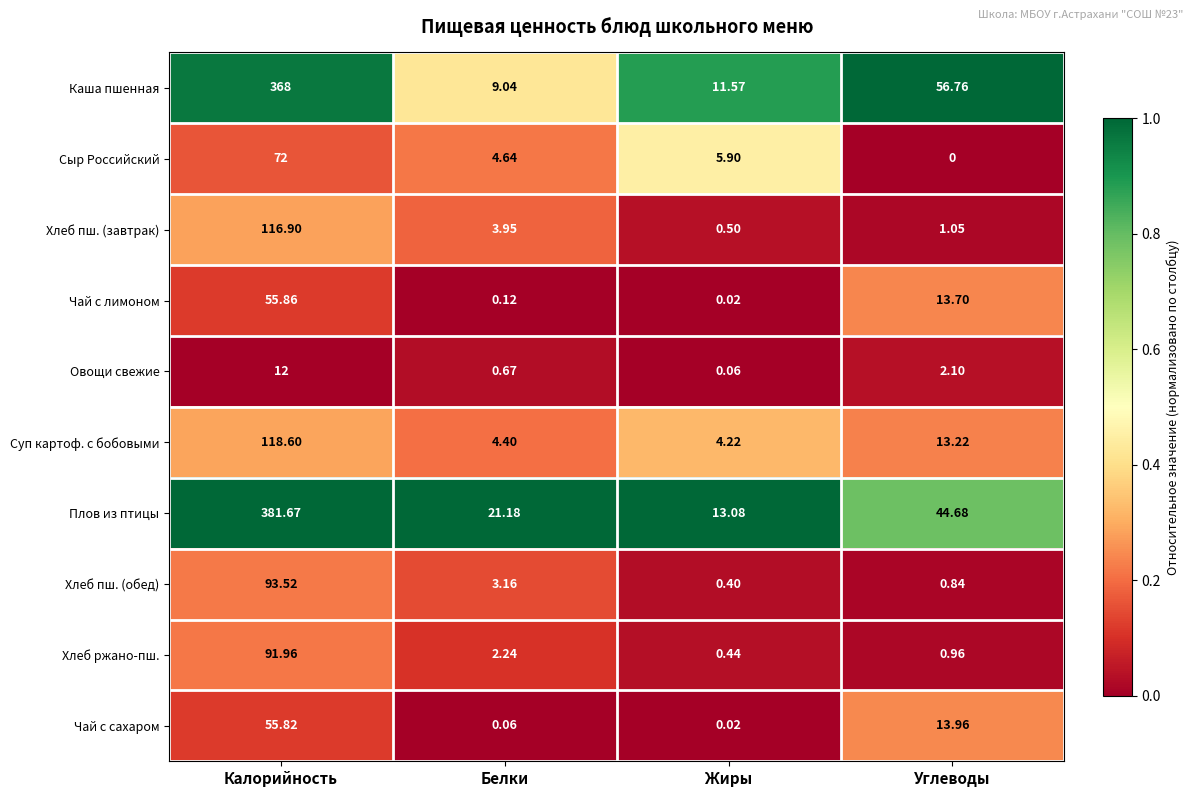

How many values in the Суп картоф. с бобовыми series exceed 13?

2